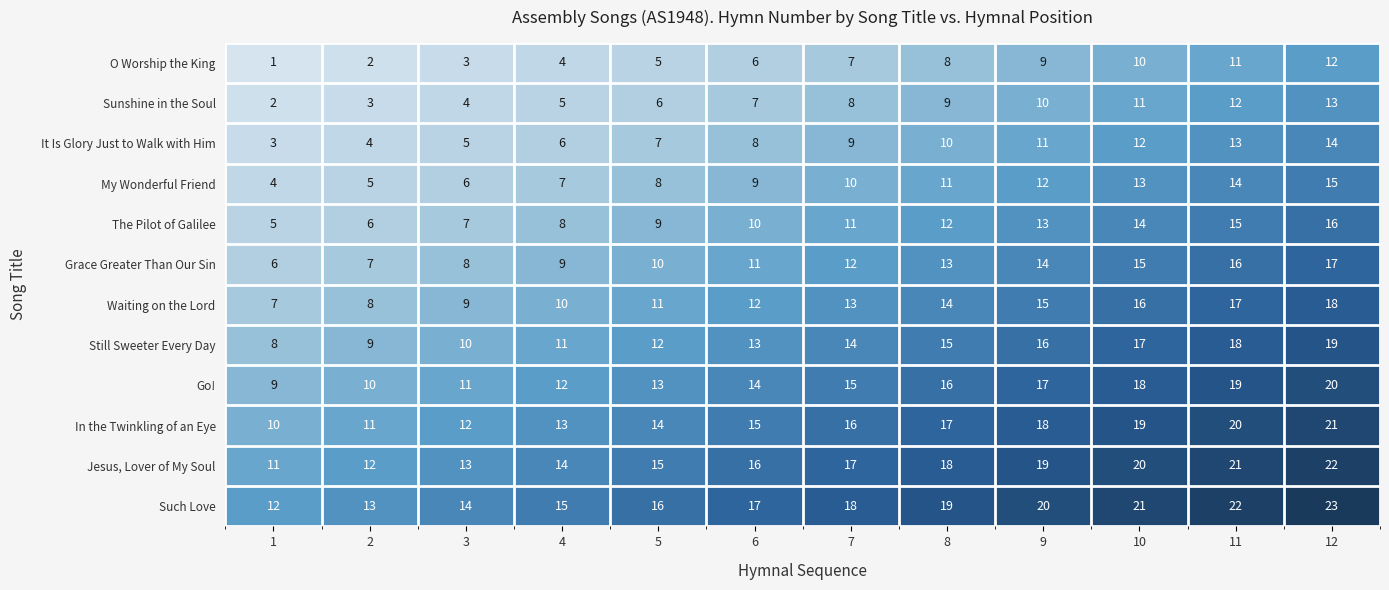

List the series in order of their peak value, highest first.

Such Love, Jesus, Lover of My Soul, In the Twinkling of an Eye, Go!, Still Sweeter Every Day, Waiting on the Lord, Grace Greater Than Our Sin, The Pilot of Galilee, My Wonderful Friend, It Is Glory Just to Walk with Him, Sunshine in the Soul, O Worship the King